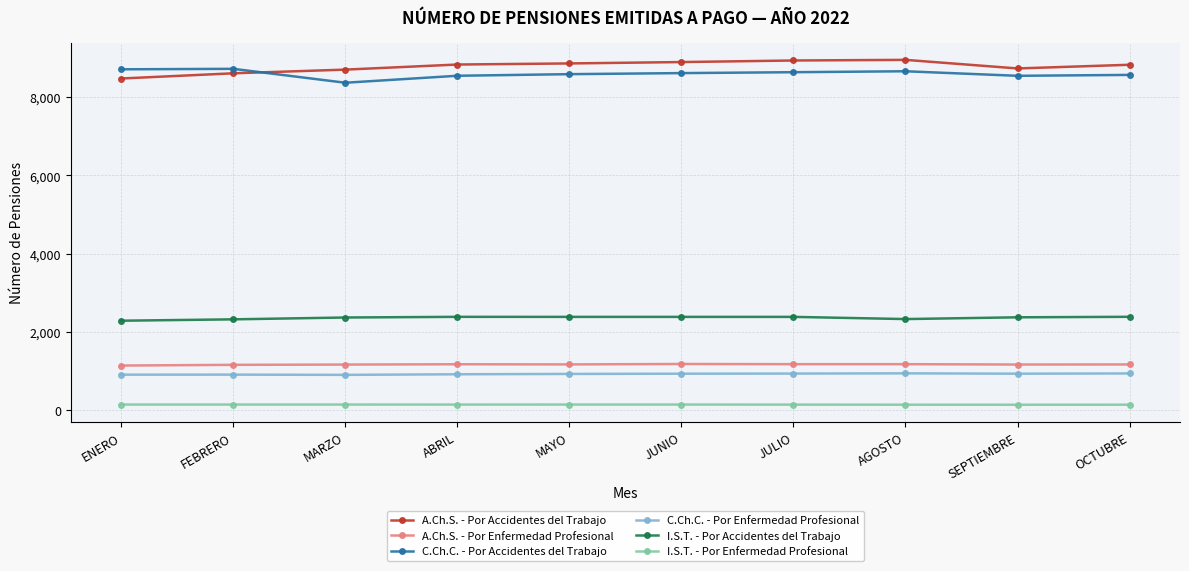

List the series in order of their peak value, highest first.

A.Ch.S. - Por Accidentes del Trabajo, C.Ch.C. - Por Accidentes del Trabajo, I.S.T. - Por Accidentes del Trabajo, A.Ch.S. - Por Enfermedad Profesional, C.Ch.C. - Por Enfermedad Profesional, I.S.T. - Por Enfermedad Profesional